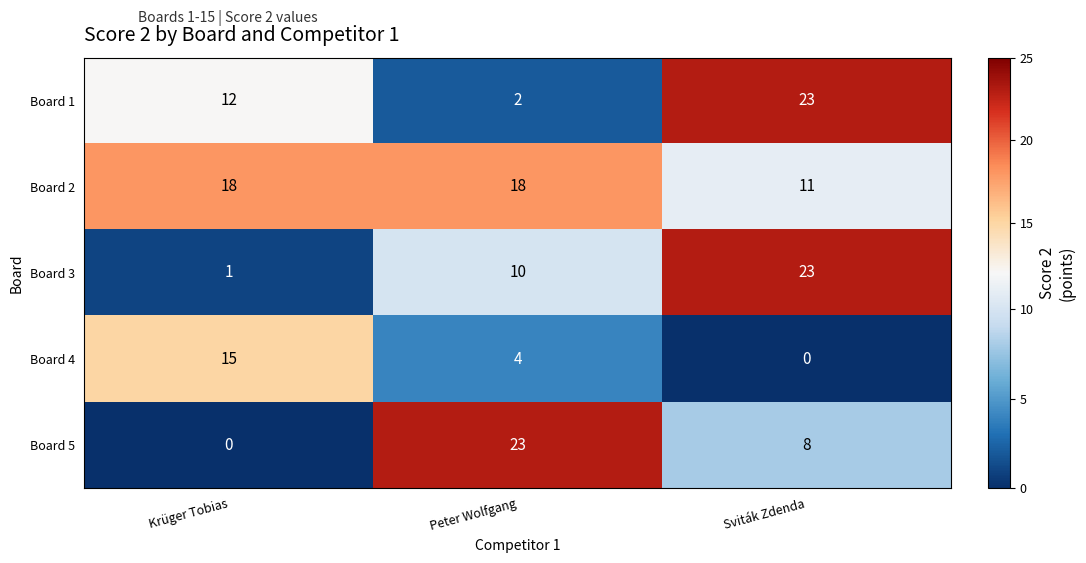

Reading left to right, list all the values displayed in this chart.

Board 1: 12	2	23
Board 2: 18	18	11
Board 3: 1	10	23
Board 4: 15	4	0
Board 5: 0	23	8